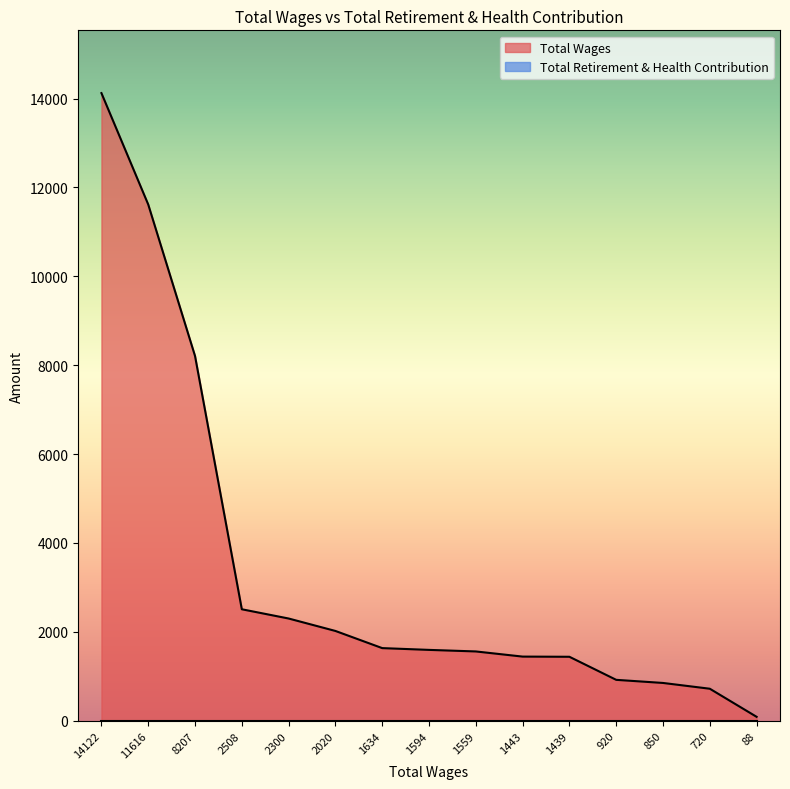

True or false: the data has more than 1 interior local peaks.

False